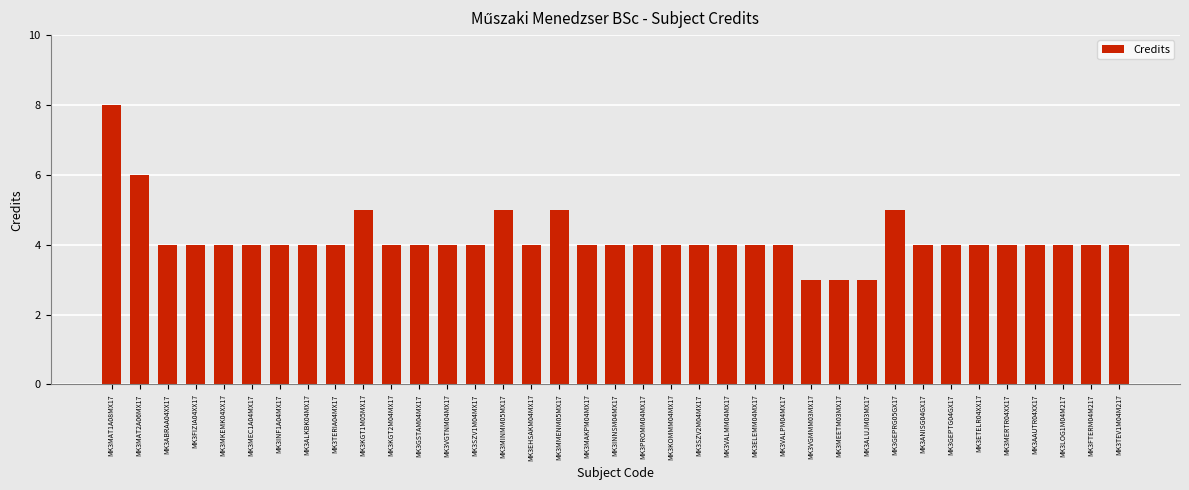

What is the difference between the second highest and minimum values?

3